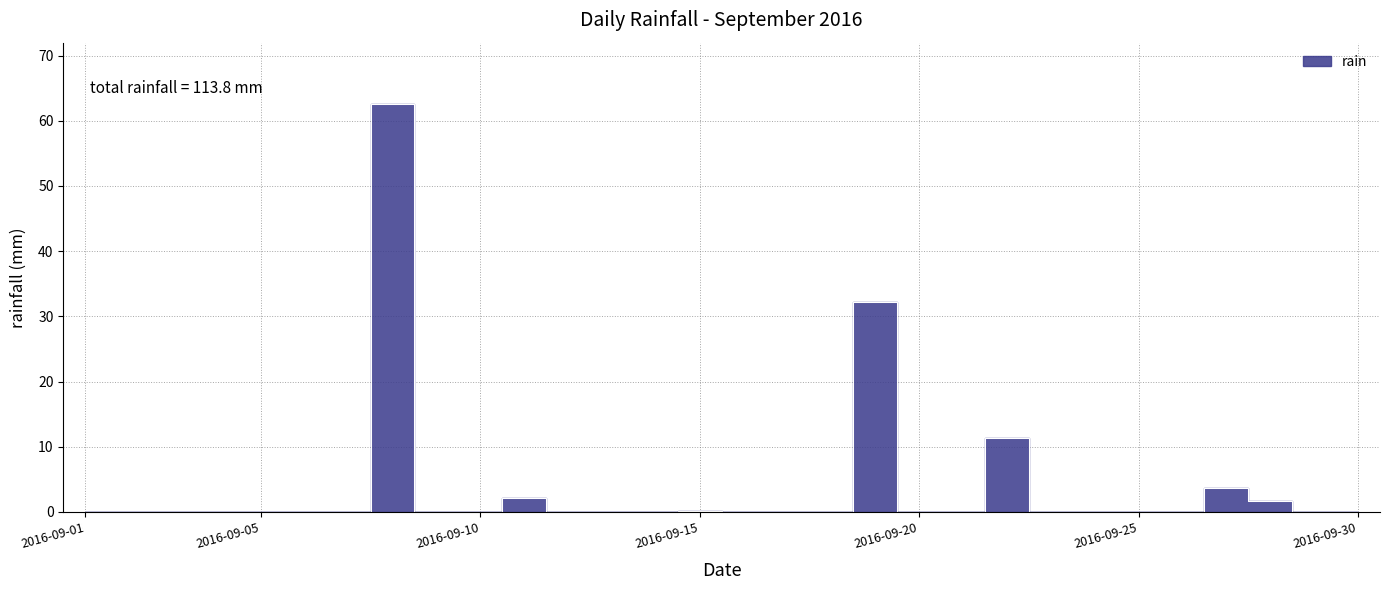

How many series are shown in this chart?

1